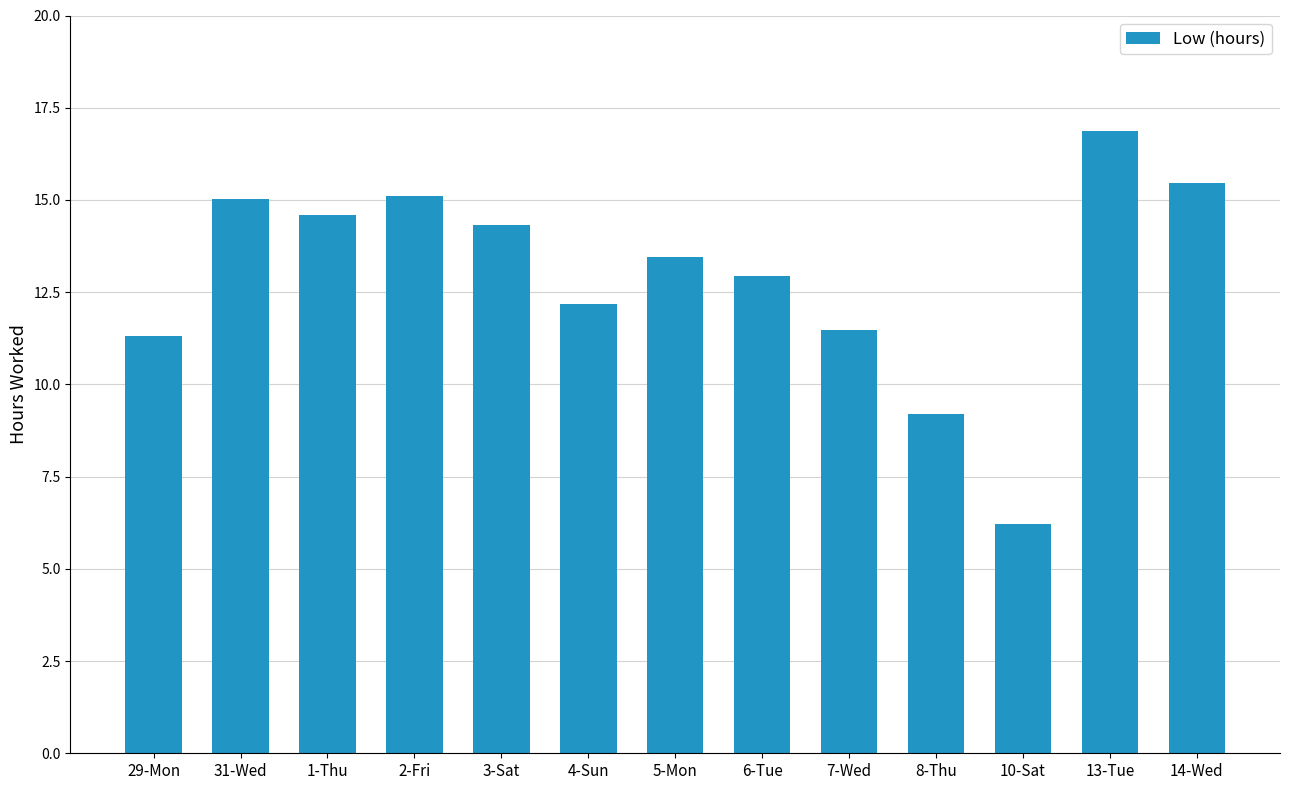

How many data points does each series have?

13